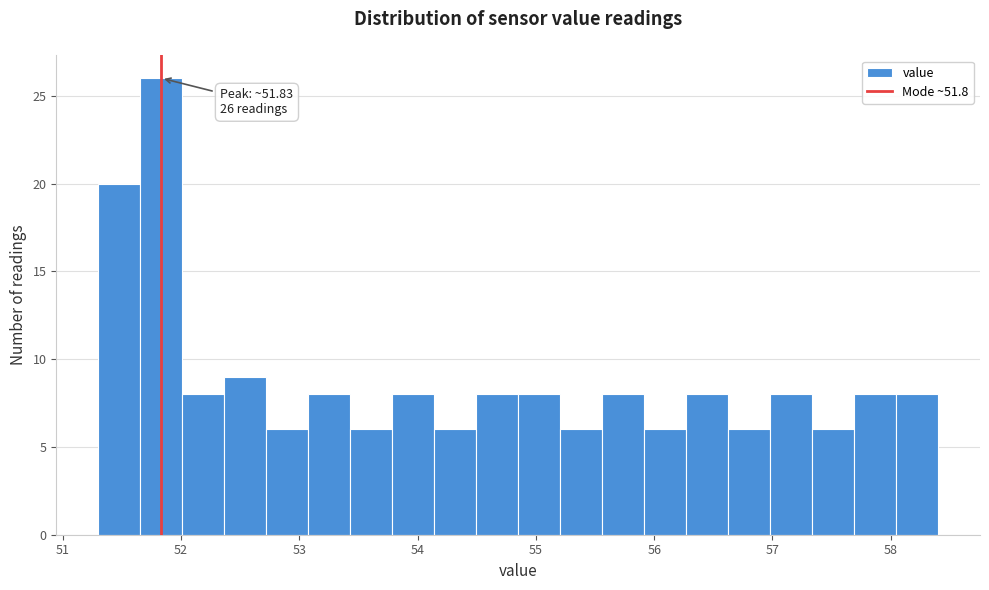

Read against the x-axis, roughly where is the centre of the tallest bar?

51.8